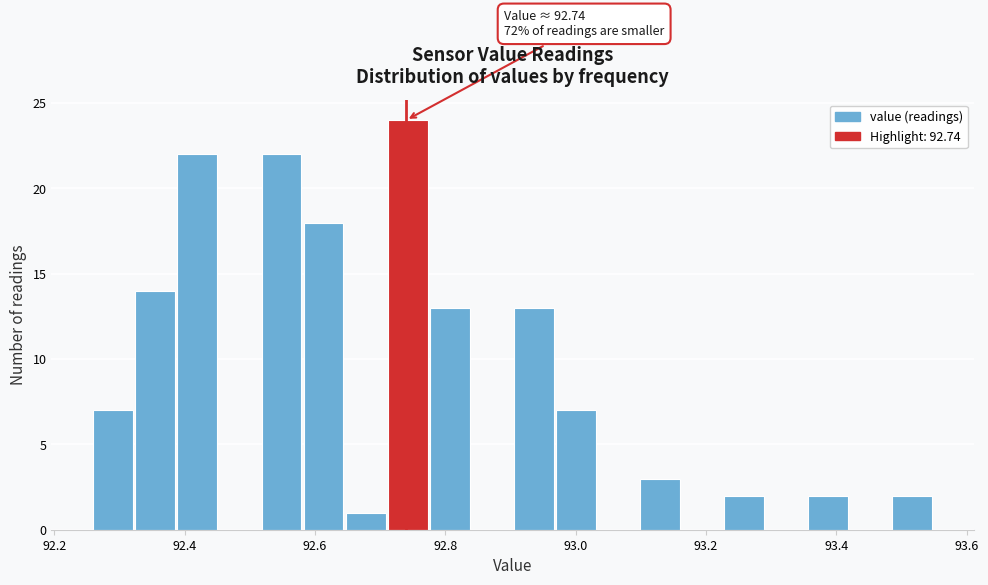

Around what value on the x-axis is the tallest bar? Give the approximate position of its centre, as read against the axis.

92.74